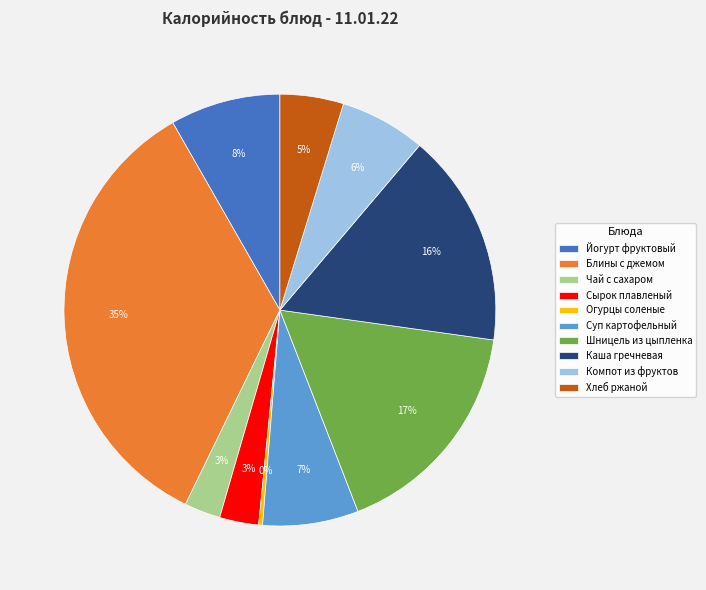

What is the largest slice in the pie chart?

Блины с джемом